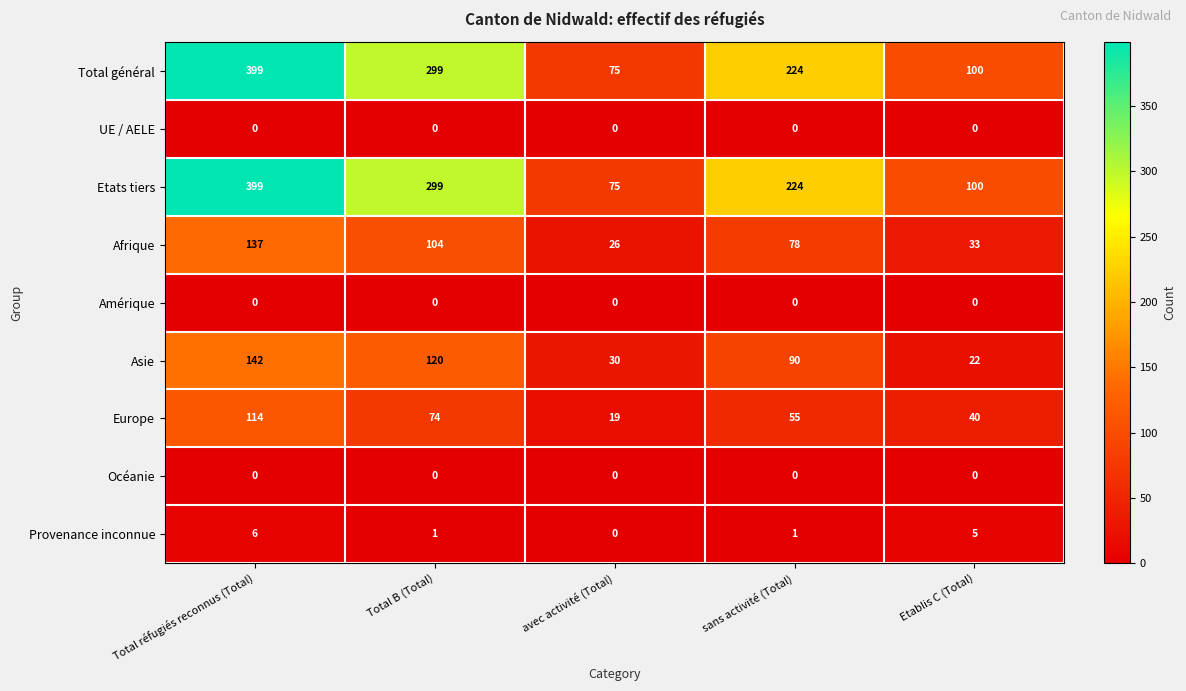

What is the sum of the Europe values at Total B (Total) and avec activité (Total)?

93